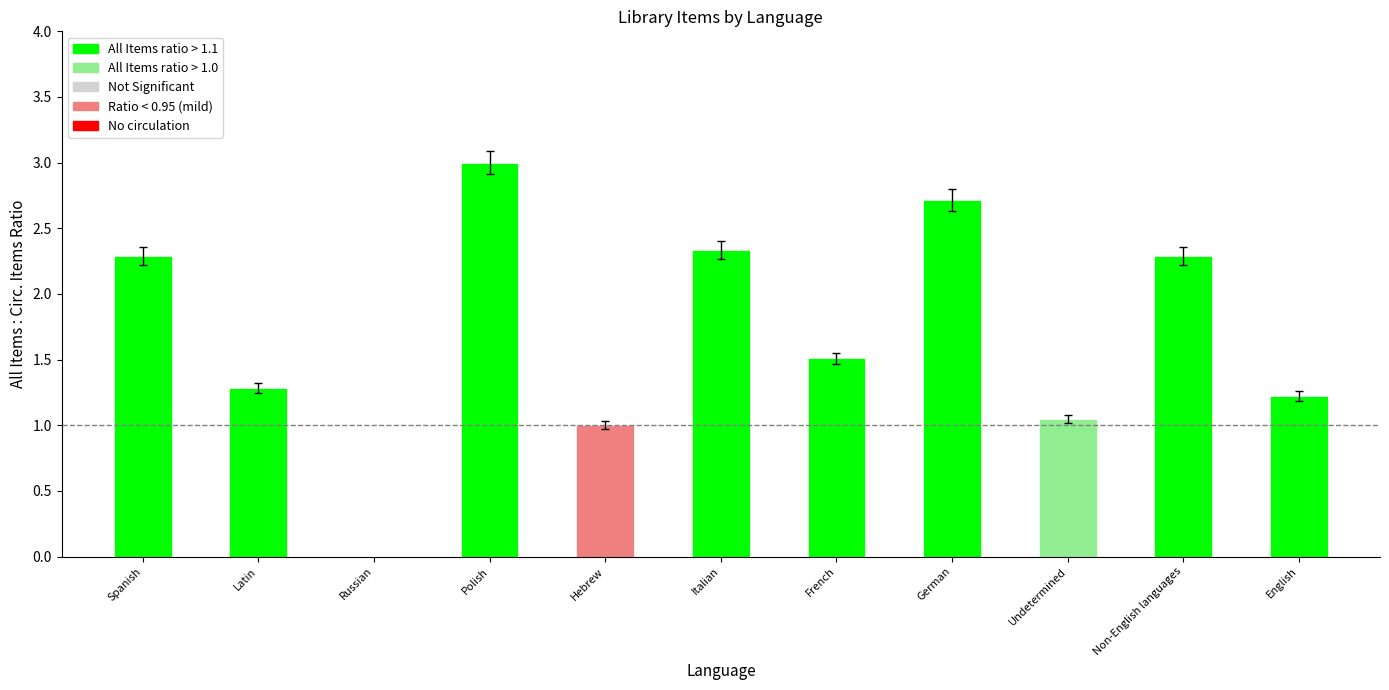

The value at Polish is 0.8. True or false?

False